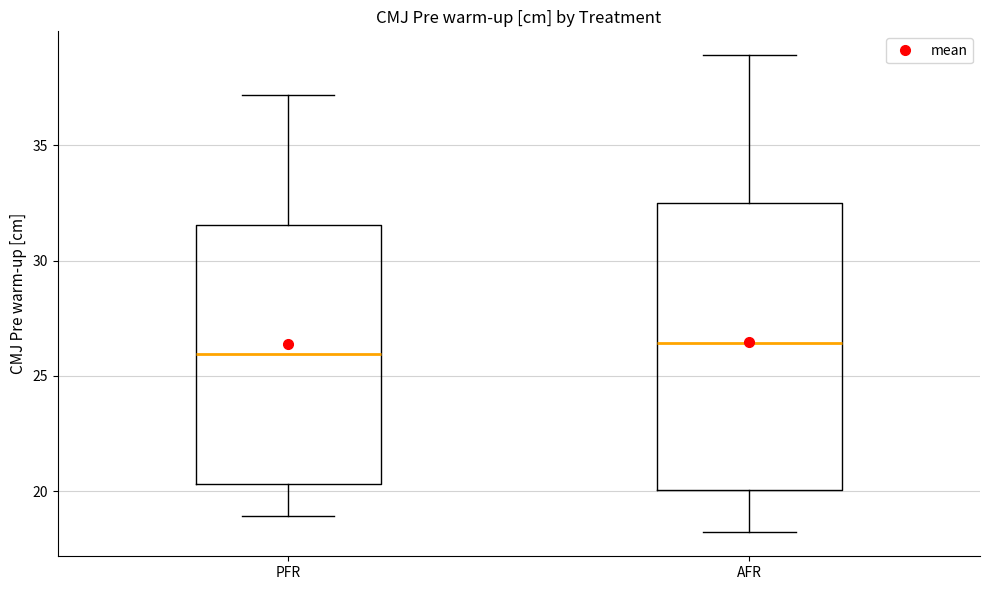

Reading left to right, read every box against the y-axis: the position of its median line, the range the box covers, and the ends of its whiskers. The values are not printed on the chart, so give them approximately, as read against the axis.

PFR: median 26.0, box 20.5 to 31.5, whiskers 19.0 to 37.0
AFR: median 26.5, box 20.0 to 32.5, whiskers 18.0 to 39.0